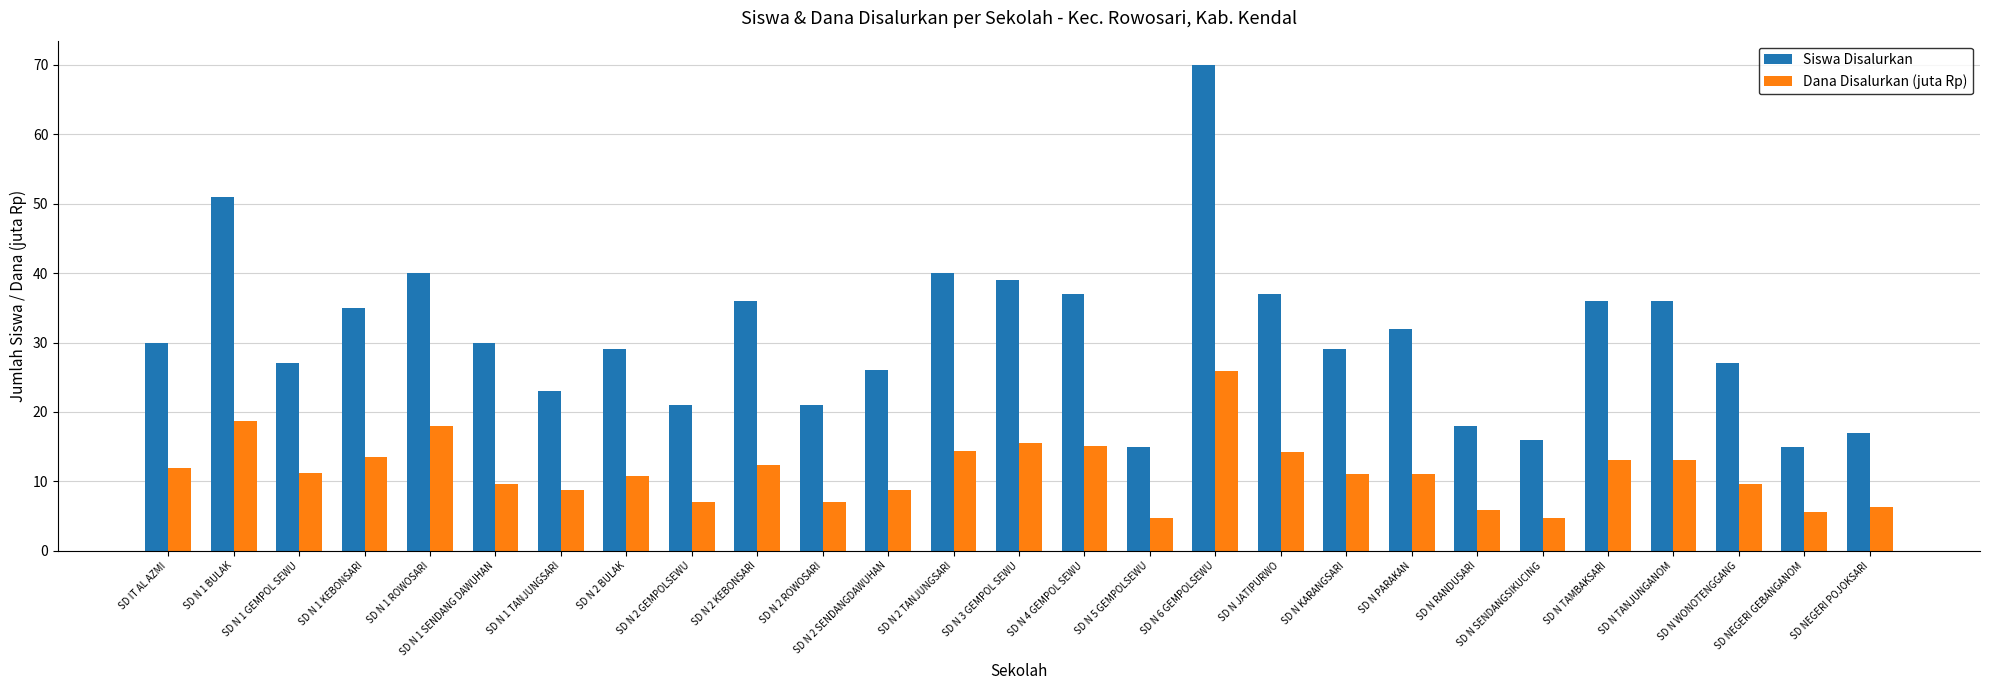

The Siswa Disalurkan series shows 8.6 at SD IT AL AZMI. True or false?

False